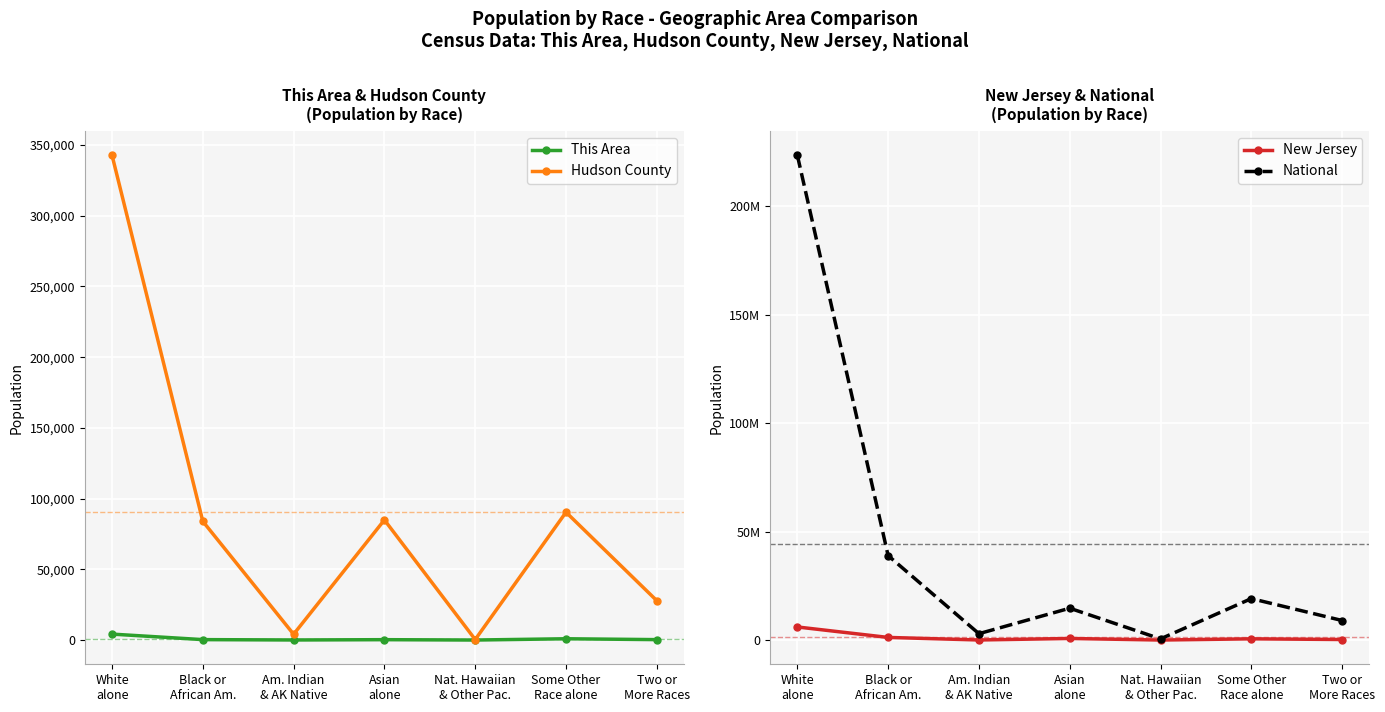

True or false: Hudson County has more than 2 interior local peaks.

False